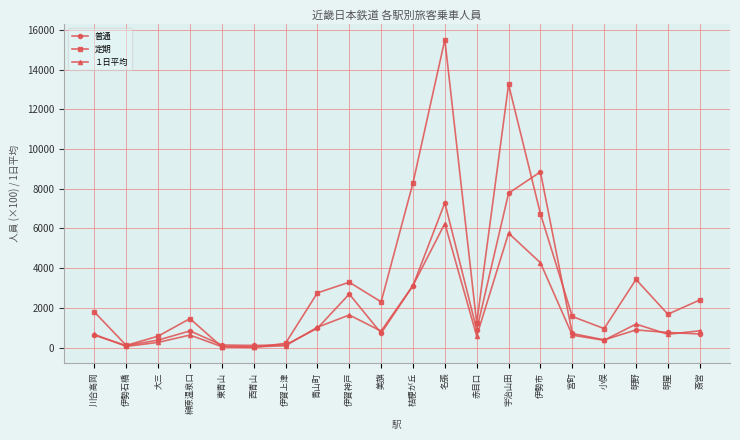

Does the chart display data point markers on the line(s)?

Yes